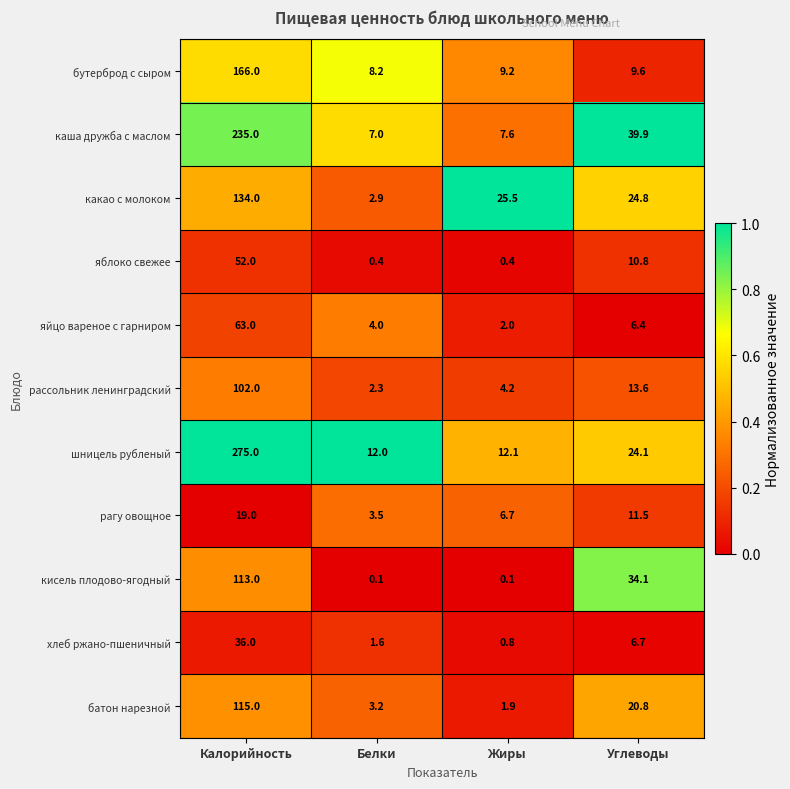

Which series has the largest total across all categories?

шницель рубленый